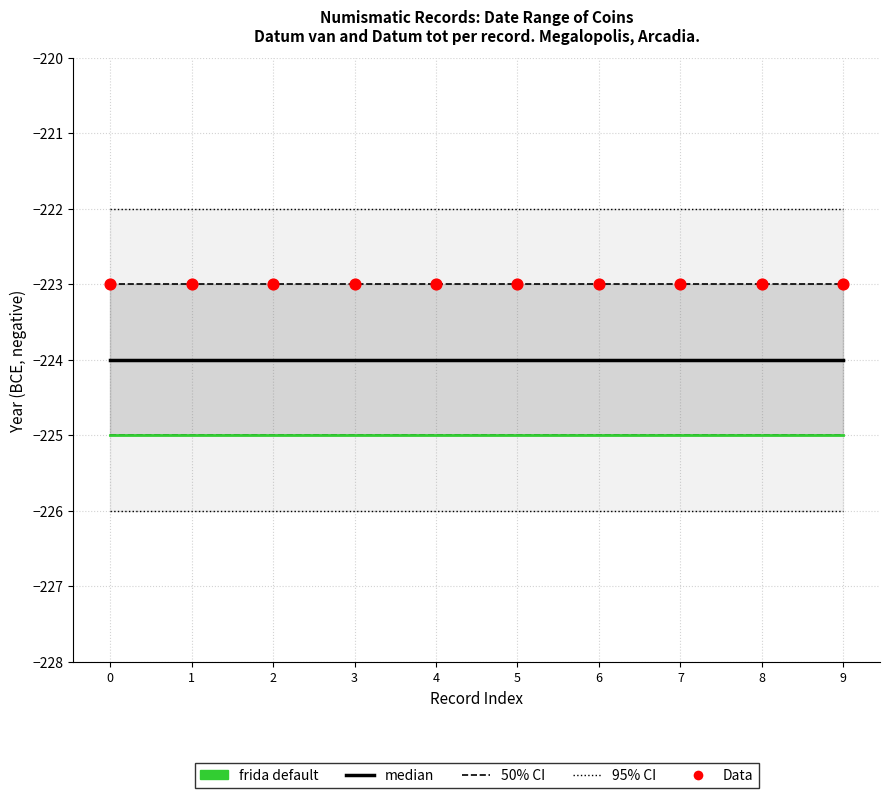

At how many categories does at least one series exceed -224?

10